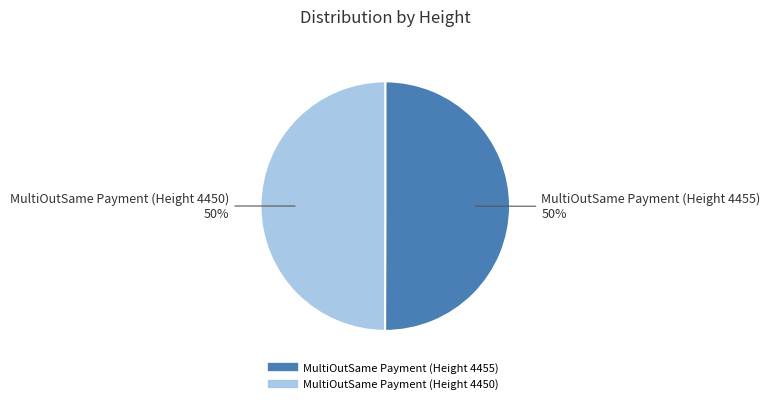

Approximately how many times larger is the value at MultiOutSame Payment (Height 4450) compared to MultiOutSame Payment (Height 4455)?

1.0